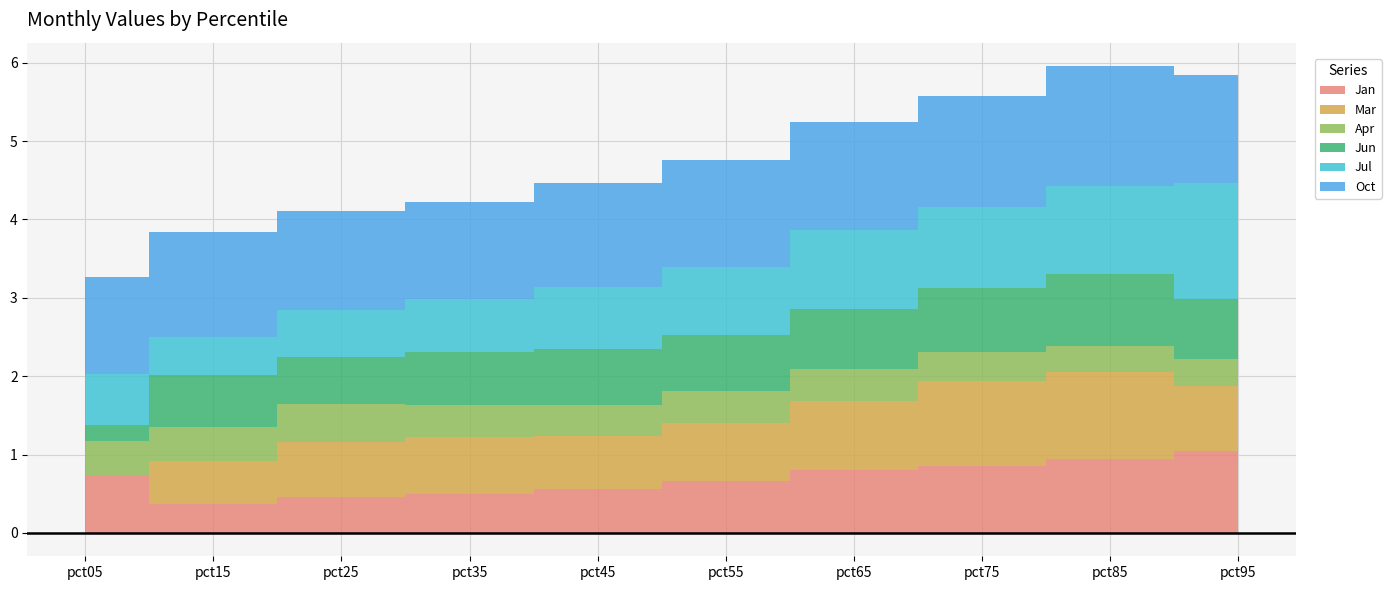

Where is the first local maximum for Apr?

pct25